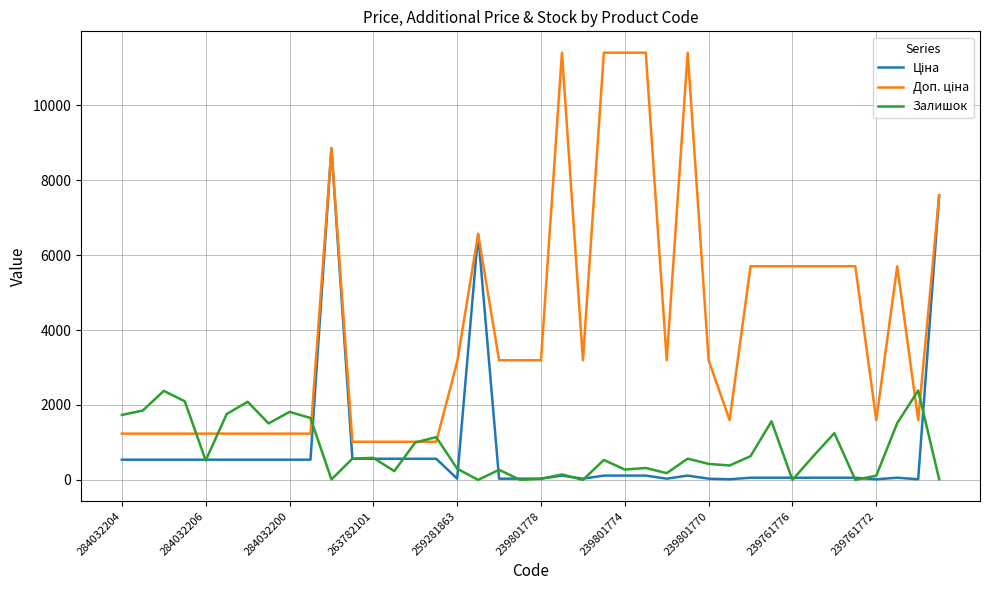

How many lines are shown in the chart?

3